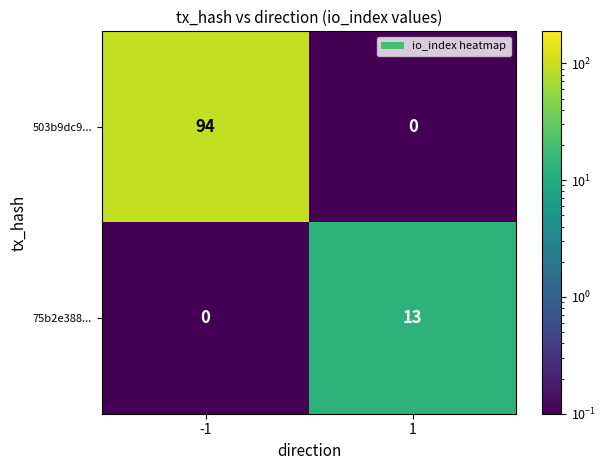

What value does the 503b9dc9... series have at -1, to the nearest 10?

90